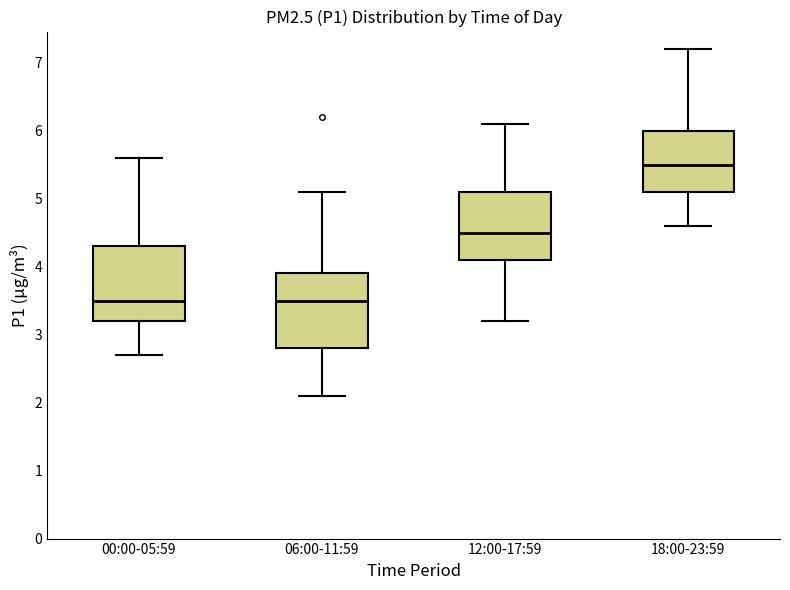

Where does the median line of the box for 06:00-11:59 sit on the y-axis? The values are not printed on the chart, so give them approximately, as read against the axis.

3.5